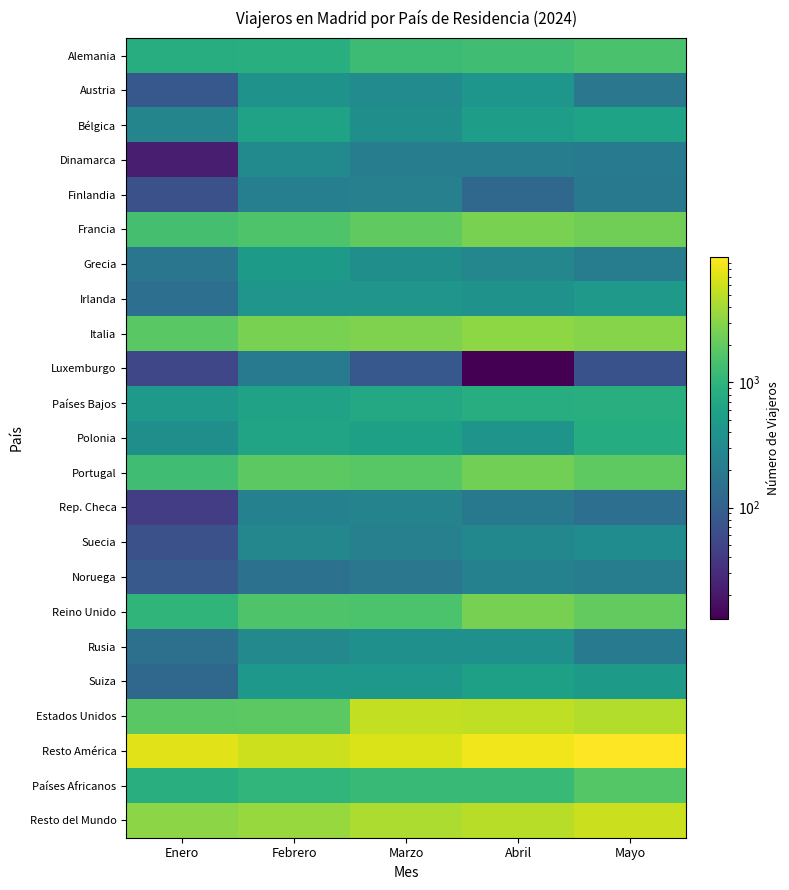

What is the difference between the highest and lowest values at Abril?

8582